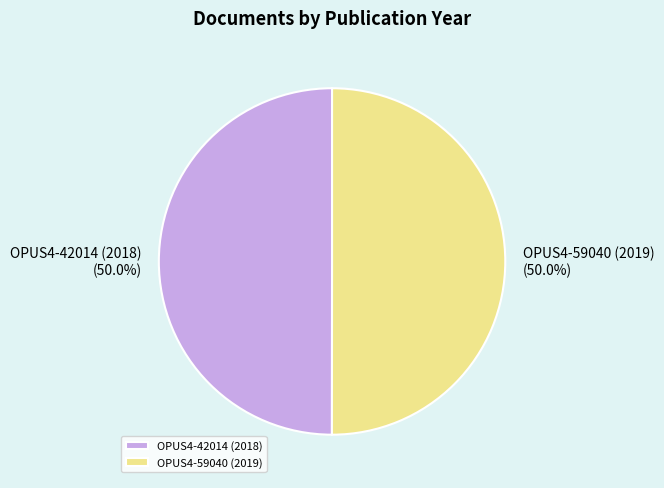

To the nearest percent, what percentage of the pie is OPUS4-59040 (2019)?

50%